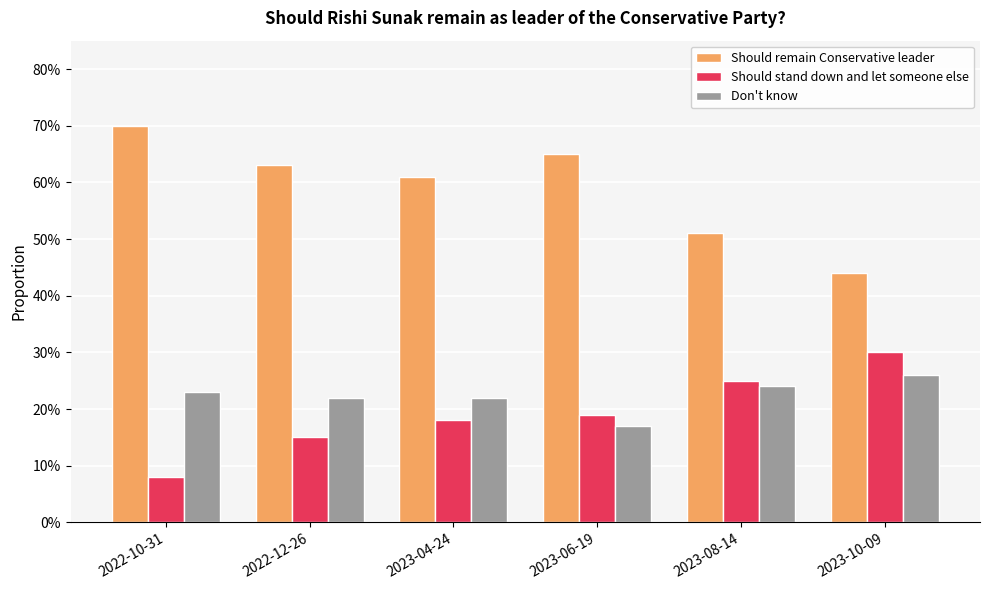

What are all the series names shown in the legend?

Should remain Conservative leader, Should stand down and let someone else, Don't know